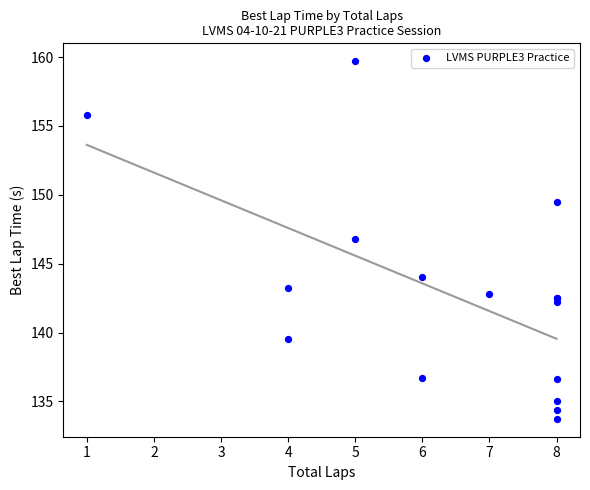

What Y value in the scatter plot is closest to 146?

146.8